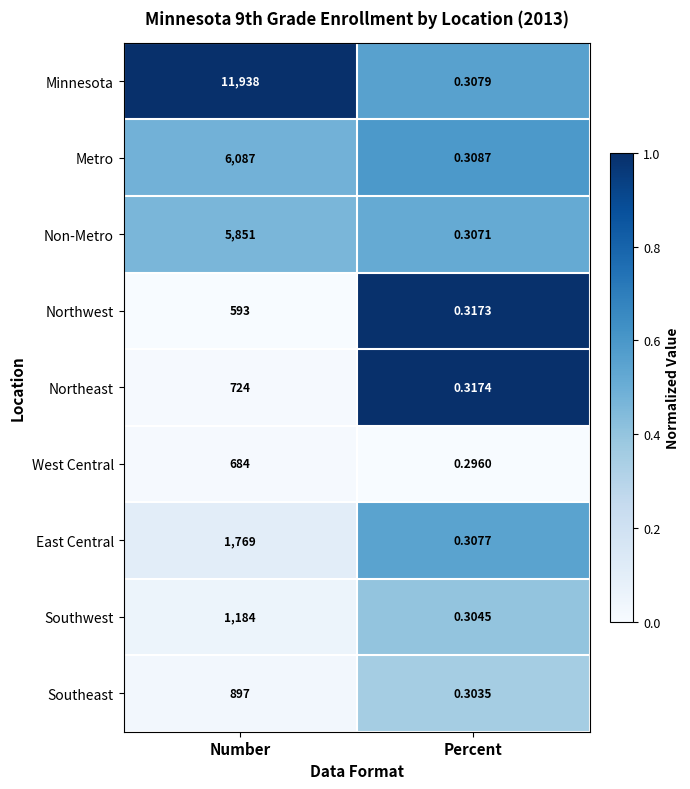

Which series changed the most between Number and Percent?

Minnesota